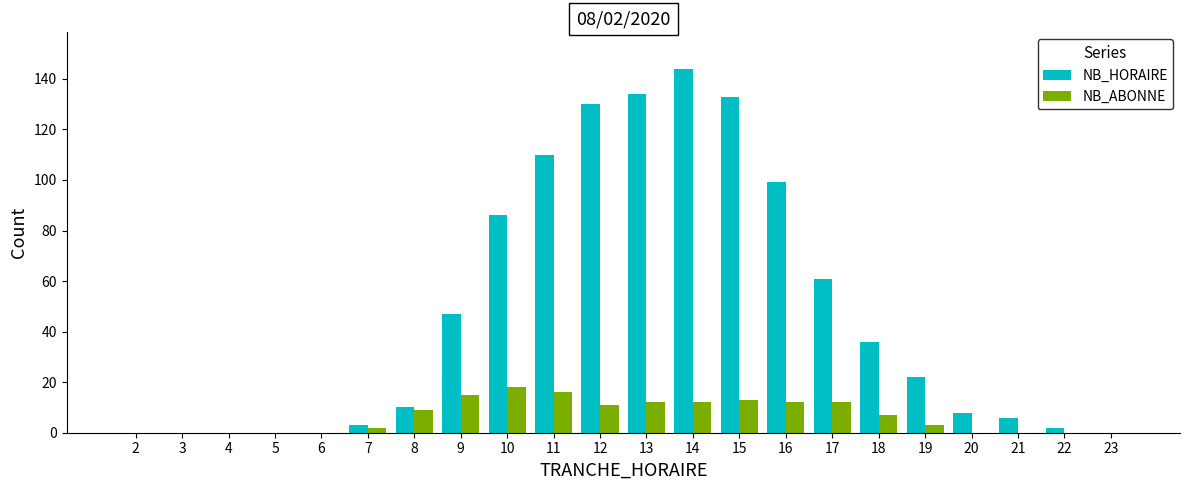

At which label does NB_ABONNE first exceed 7?

8